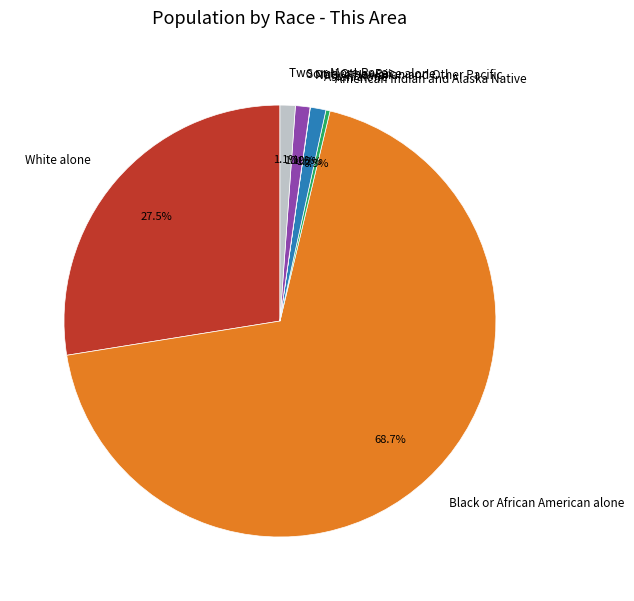

To the nearest percent, what is the difference between the Asian alone and White alone slice percentages?

26%